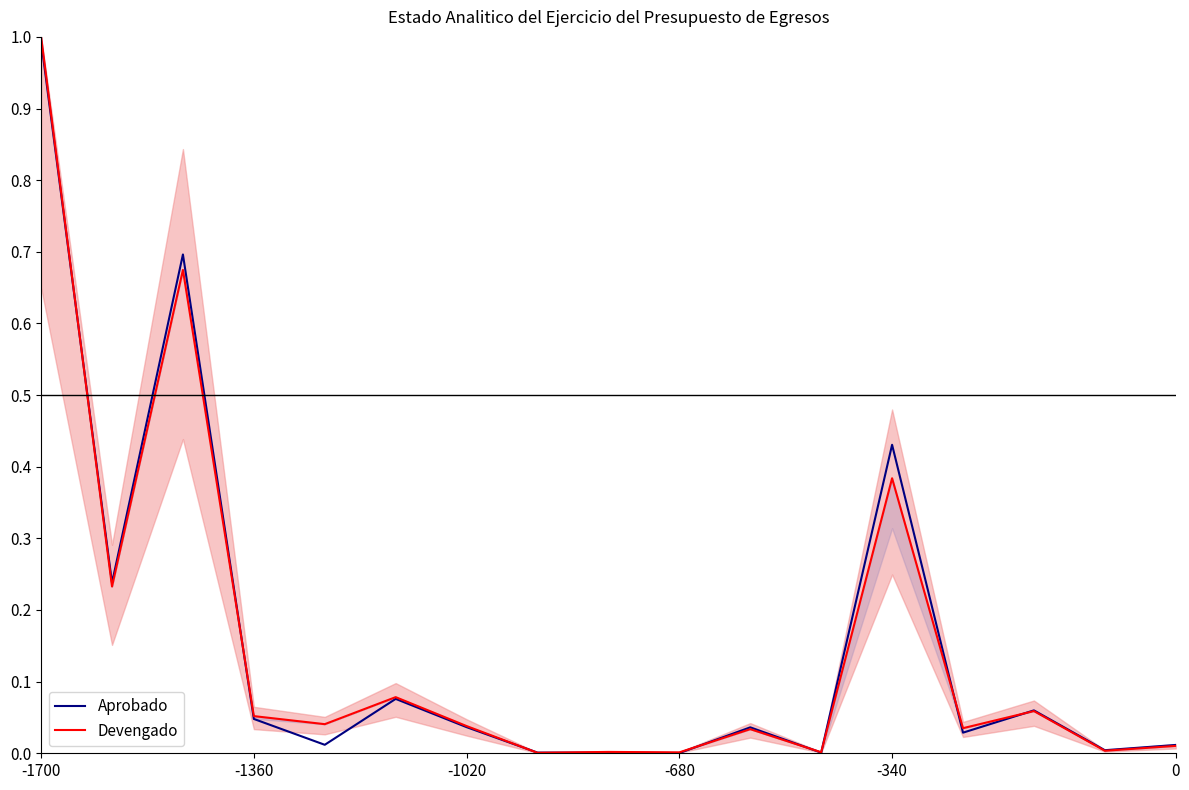

What is the highest value of the Aprobado series?

1.0